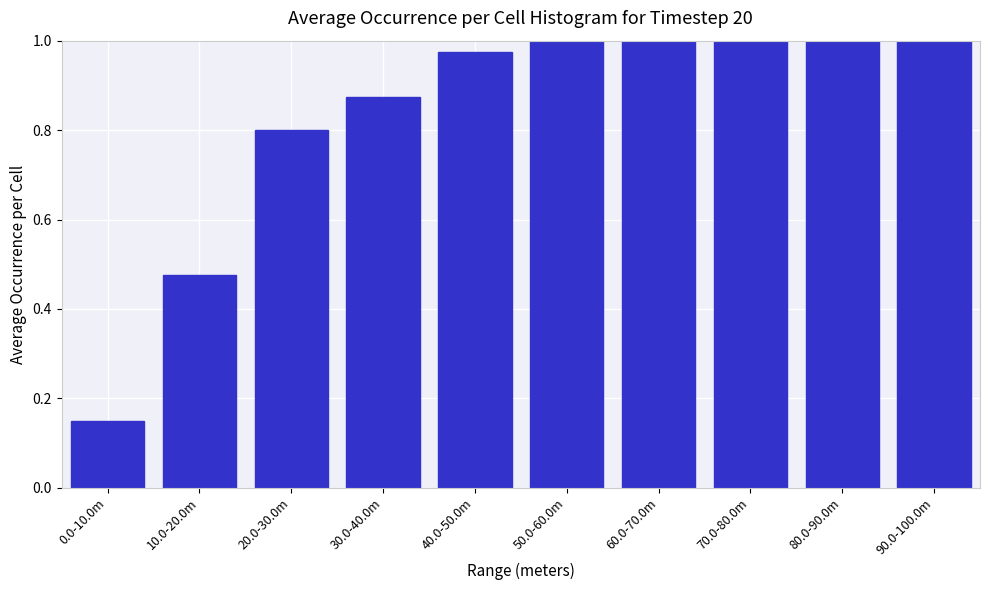

At which category does the chart reach its minimum across all series?

0.0-10.0m